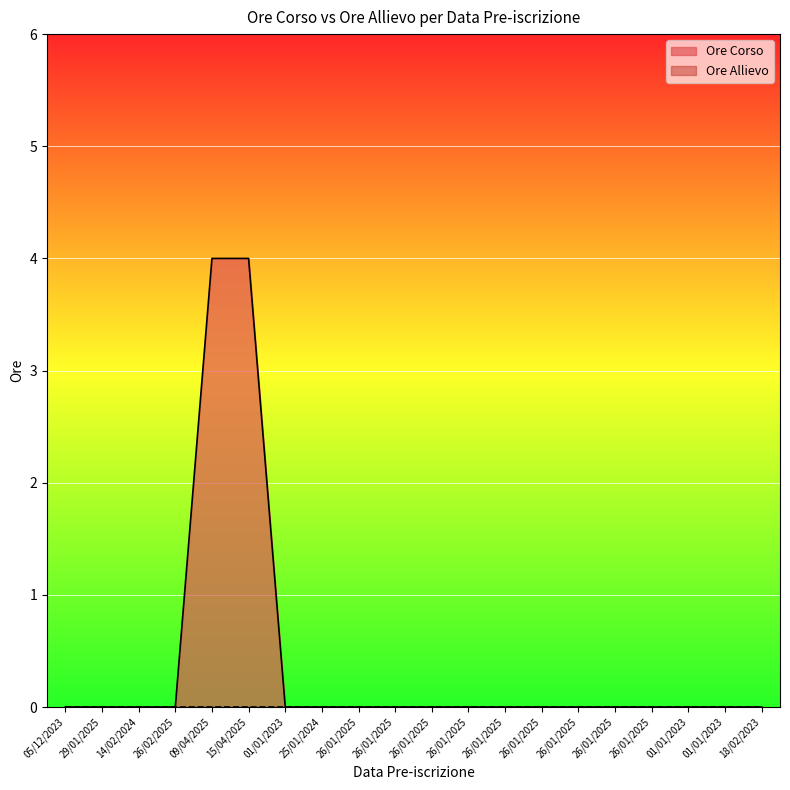

Which label corresponds to the smallest value in the chart?

05/12/2023